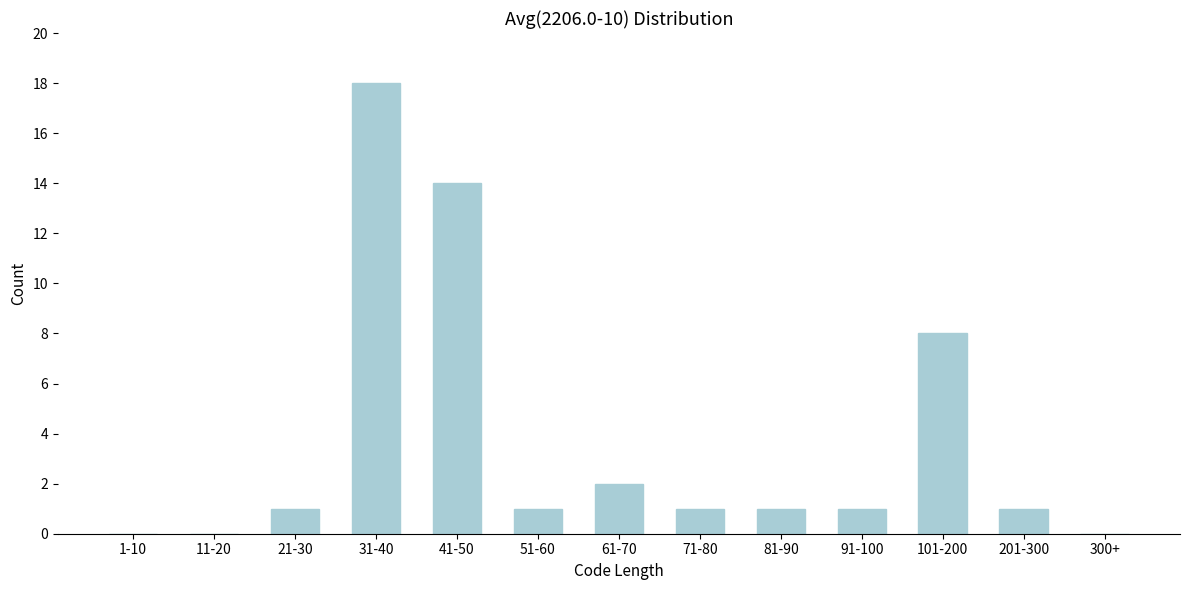

Reading left to right, what are all the values shown in this chart?

1-10=0	11-20=0	21-30=1	31-40=18	41-50=14	51-60=1	61-70=2	71-80=1	81-90=1	91-100=1	101-200=8	201-300=1	300+=0